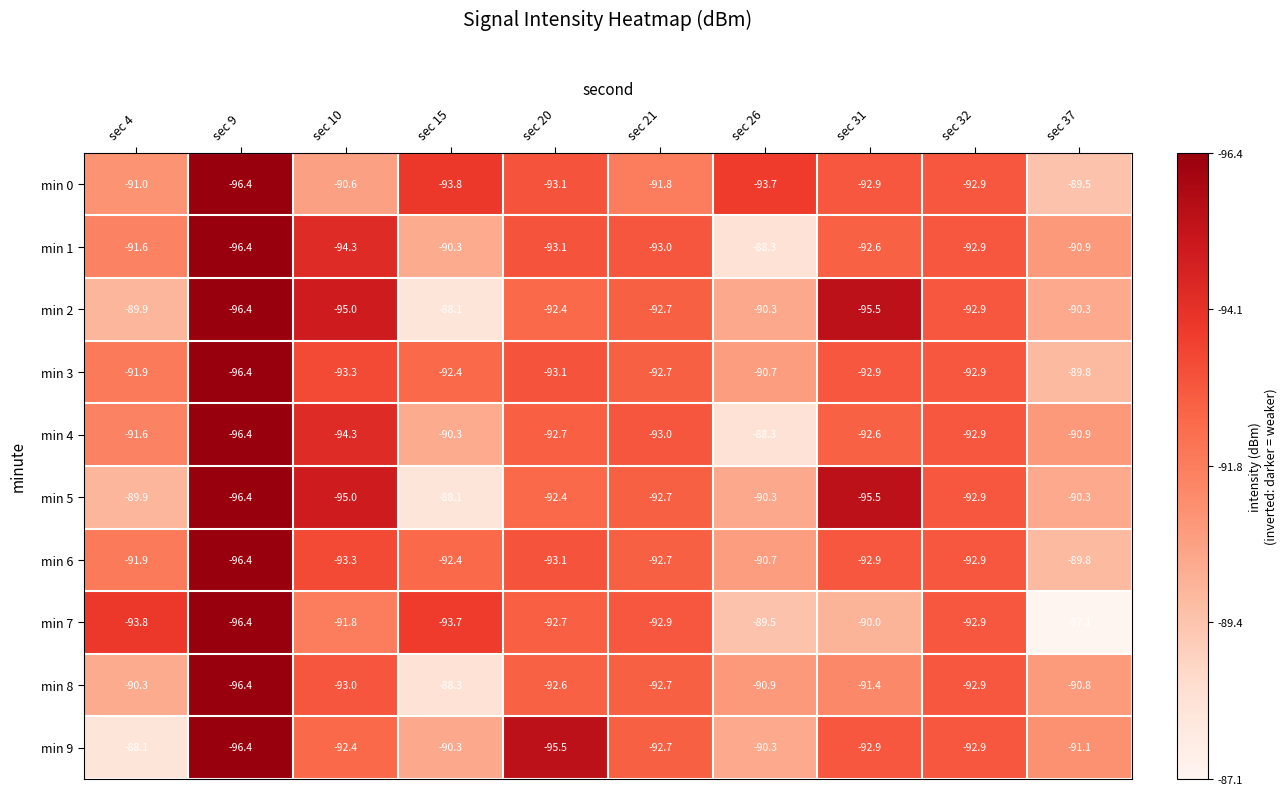

Which series changed the most between sec 10 and sec 32?

min 0